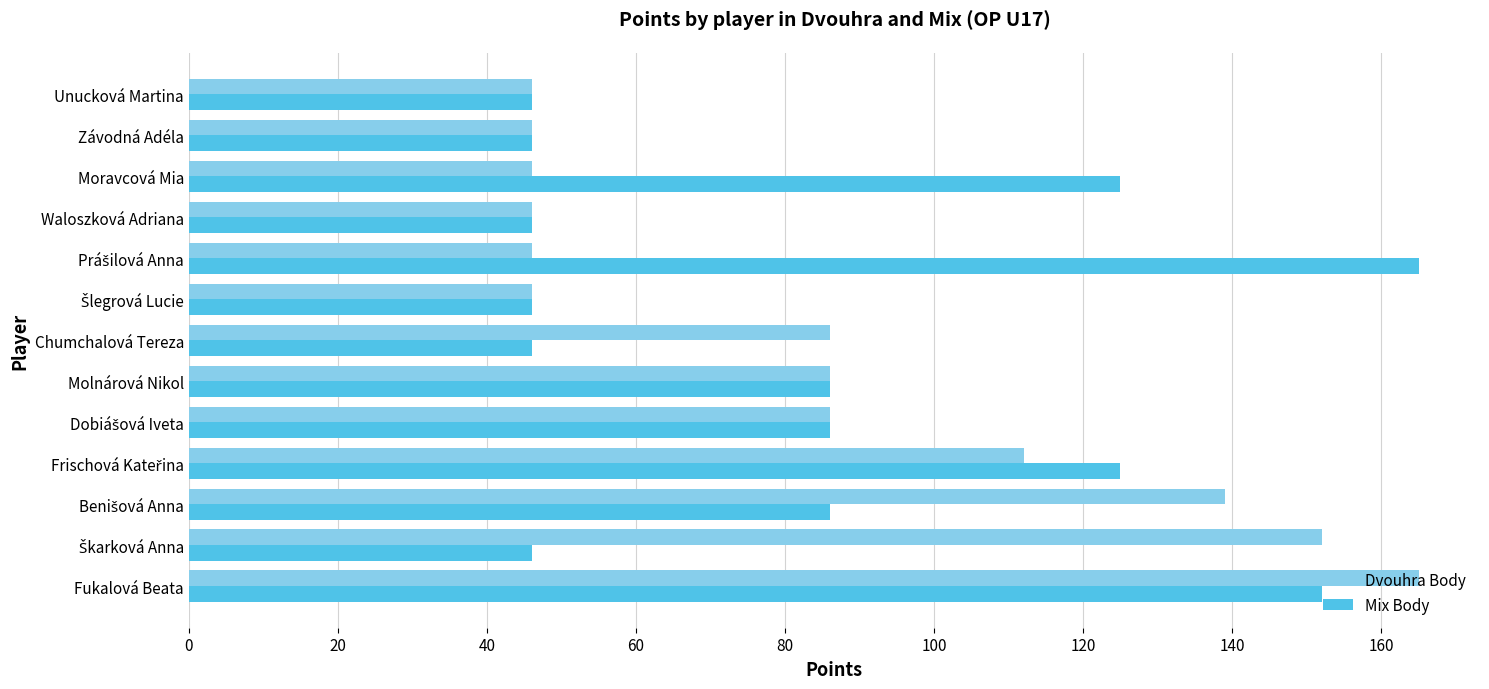

Count the number of data series in this chart.

2